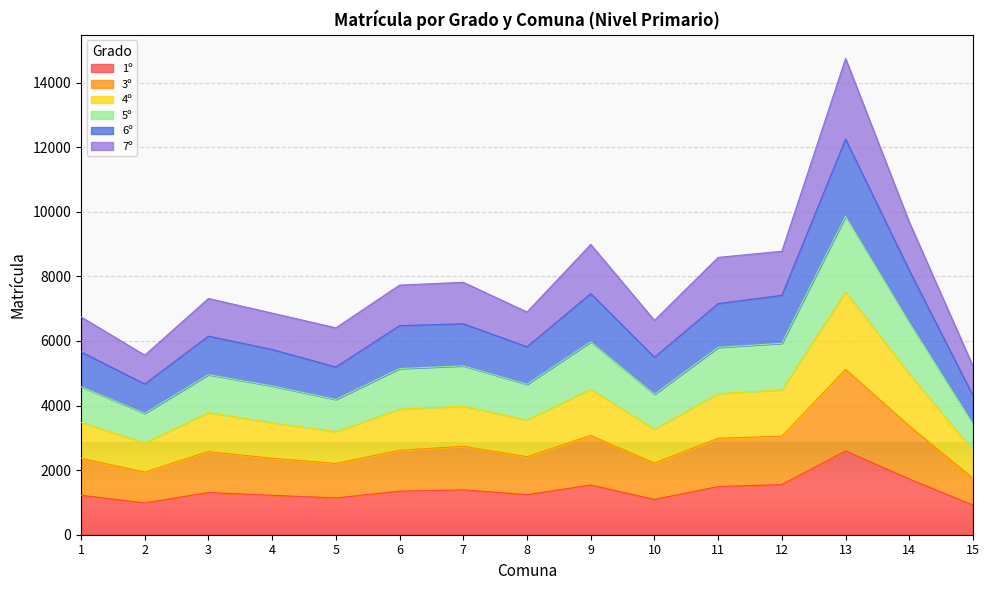

At which category is the sum across all series the highest?

13